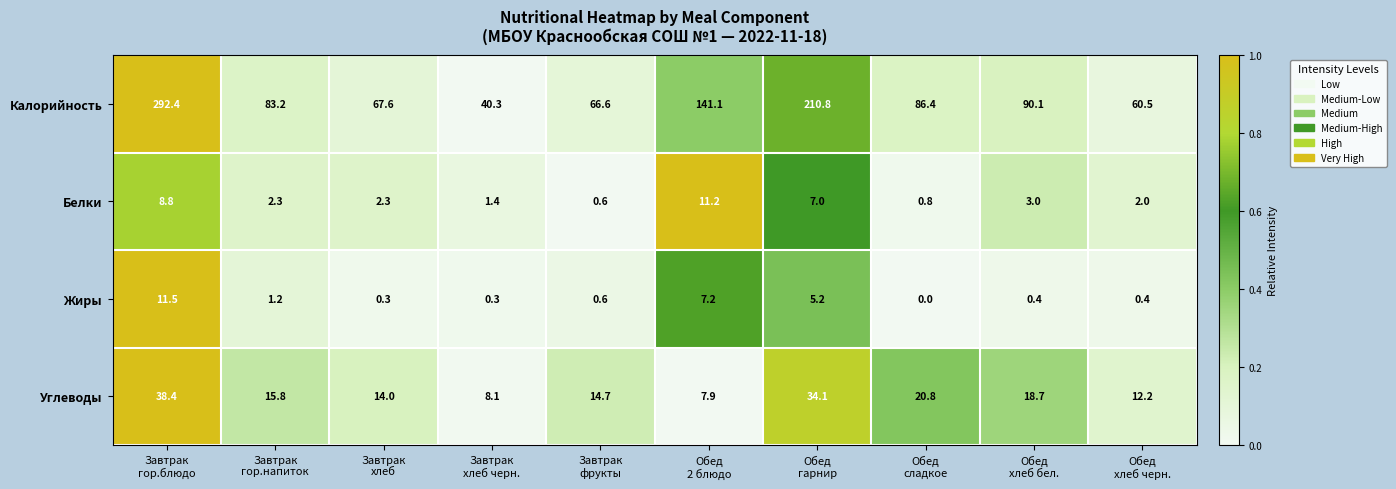

Which series has the widest spread of values?

Калорийность